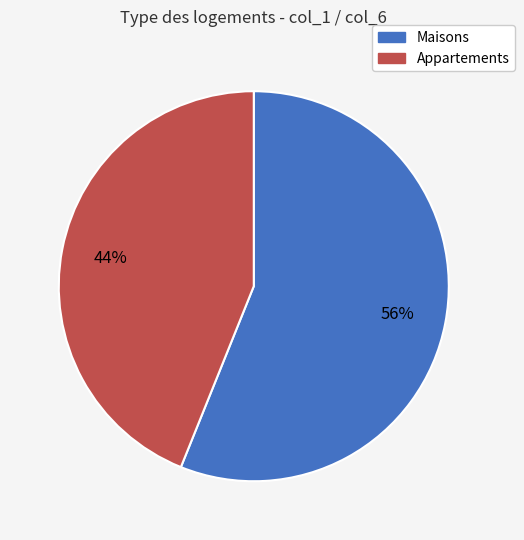

How many slices are in this pie chart?

2